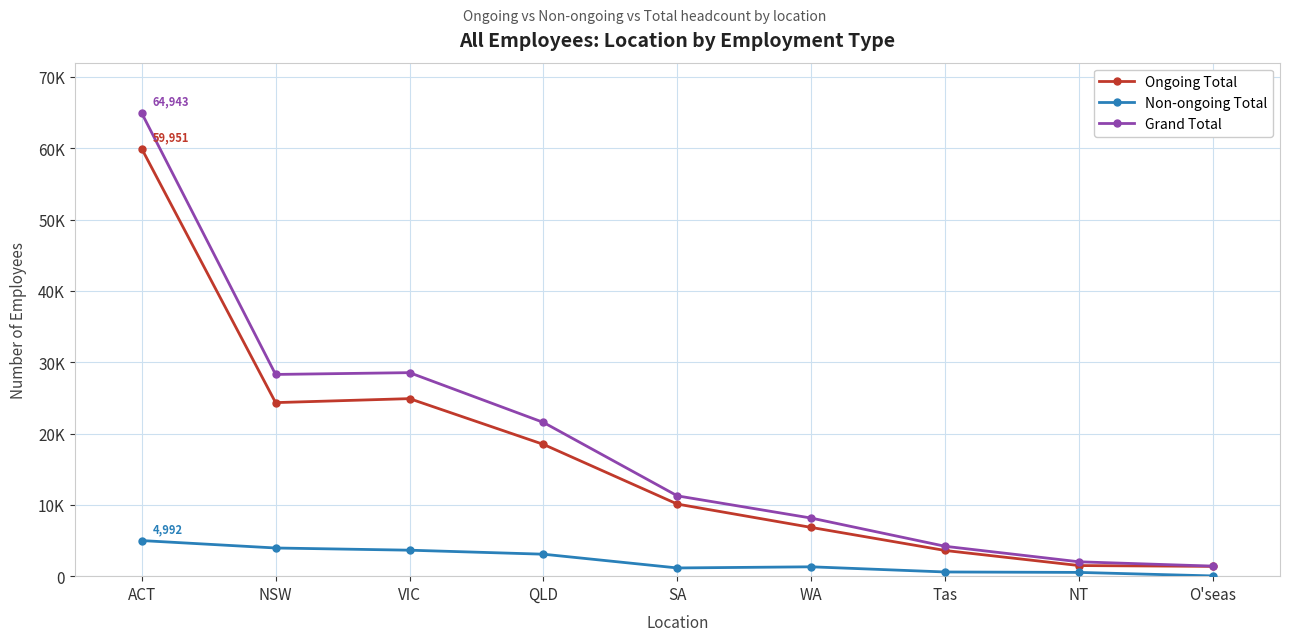

Reading left to right, extract all data points from this chart.

Ongoing Total: ACT=59951	NSW=24334	VIC=24893	QLD=18477	SA=10107	WA=6832	Tas=3600	NT=1487	O'seas=1374
Non-ongoing Total: ACT=4992	NSW=3951	VIC=3643	QLD=3080	SA=1152	WA=1312	Tas=587	NT=527	O'seas=33
Grand Total: ACT=64943	NSW=28285	VIC=28536	QLD=21557	SA=11259	WA=8144	Tas=4187	NT=2014	O'seas=1407